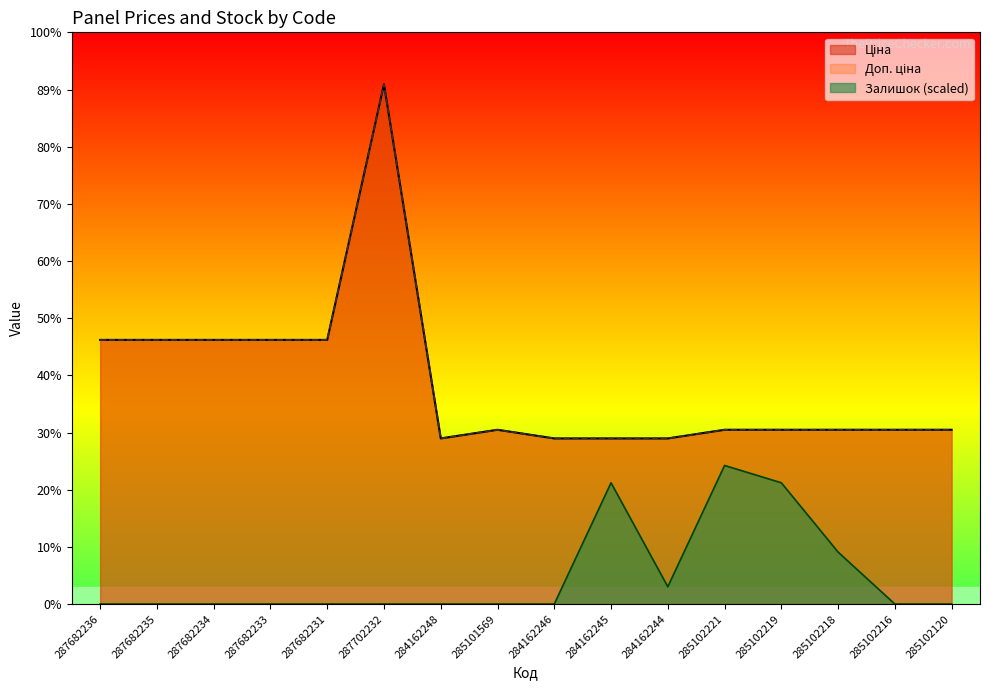

Rank the series by their maximum value, from lowest to highest.

Залишок, Ціна, Доп. ціна